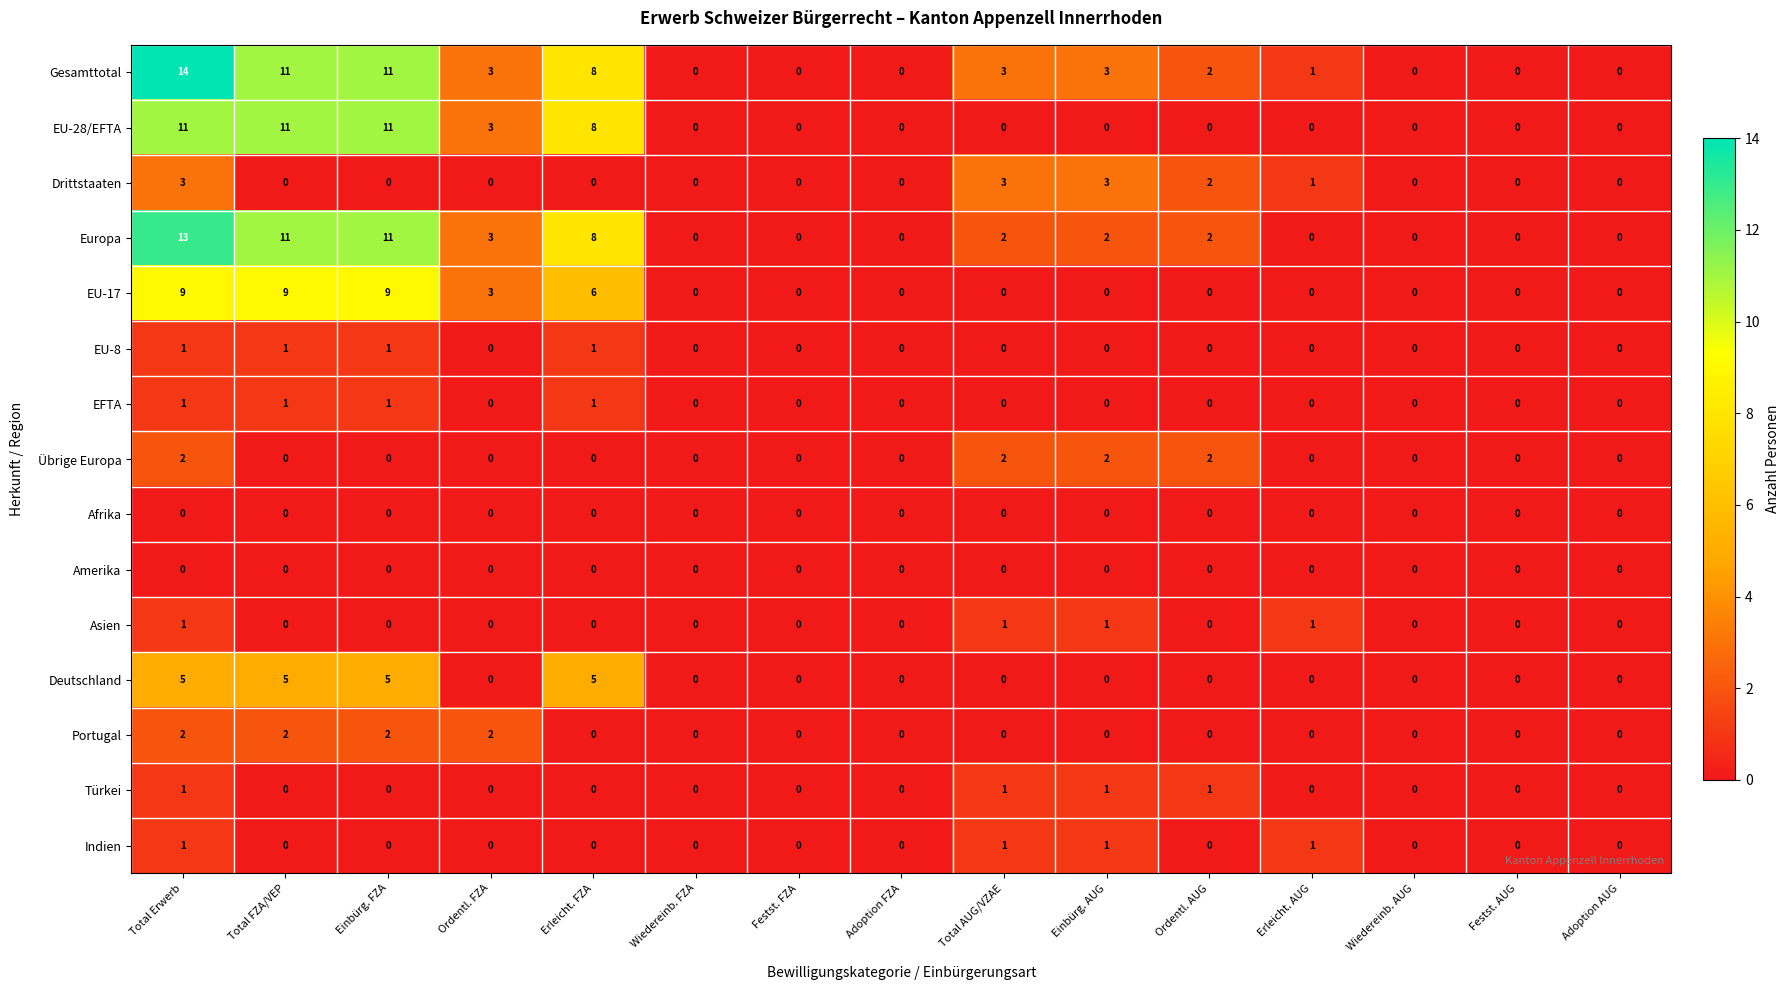

The value of Übrige Europa at Festst. FZA is 0. True or false?

True